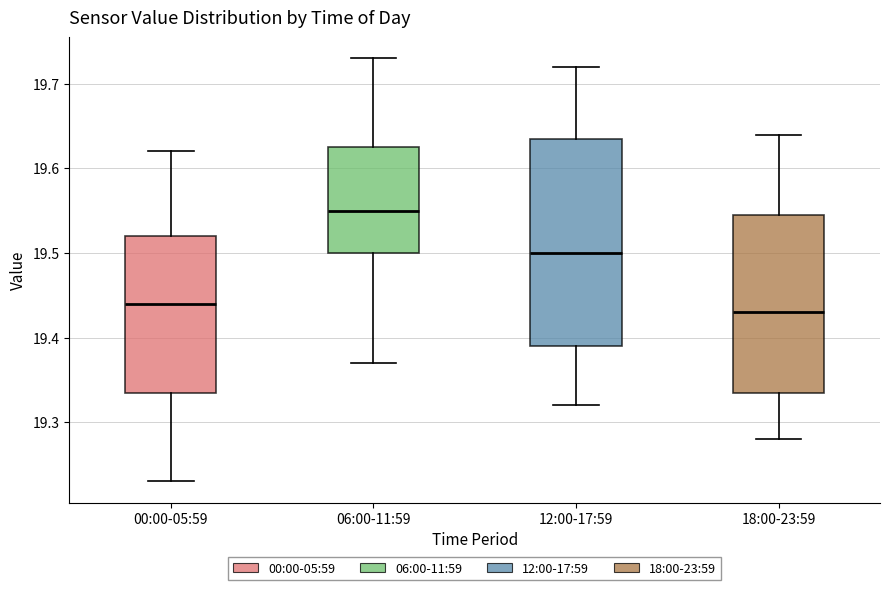

Which box's median line is the highest?

06:00-11:59